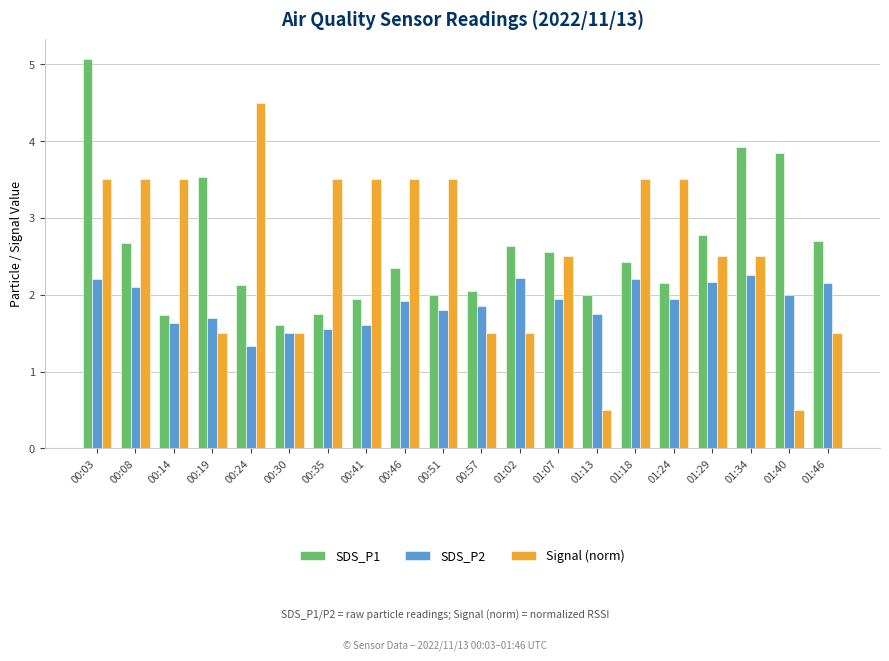

Does the chart contain stacked bars?

No